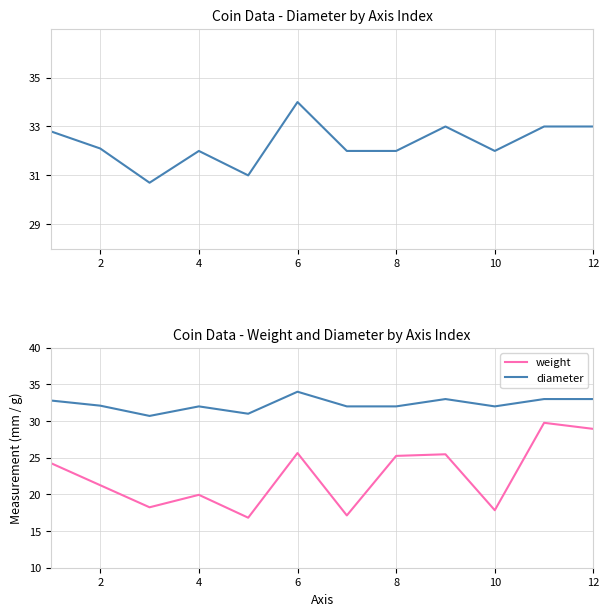

How many lines are shown in the chart?

2